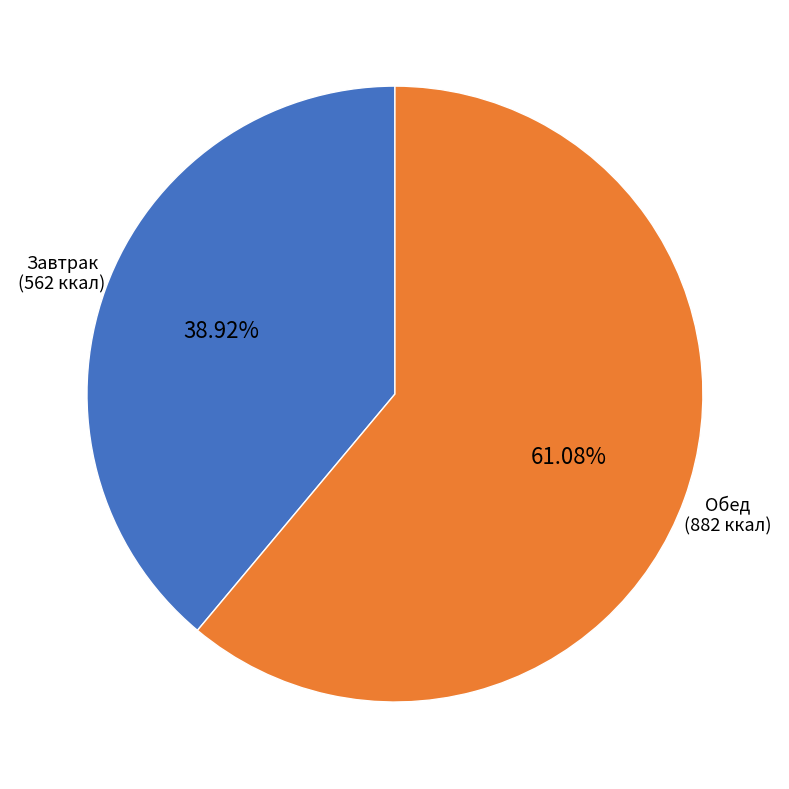

To the nearest percent, what is the difference between the largest and smallest slice percentages?

22%